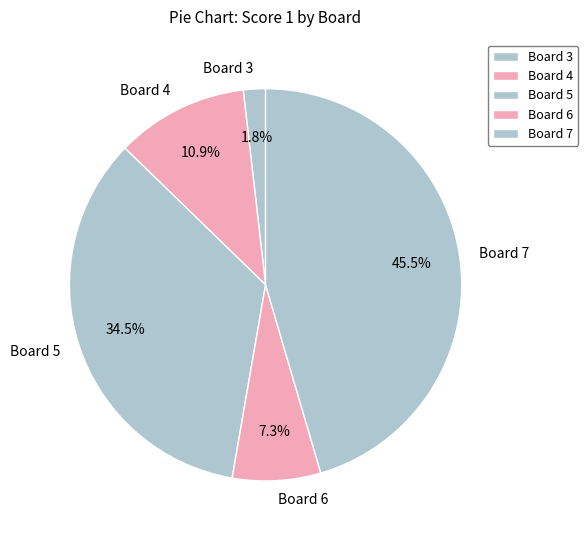

What percentage is NOT represented by Board 4?

89.1%